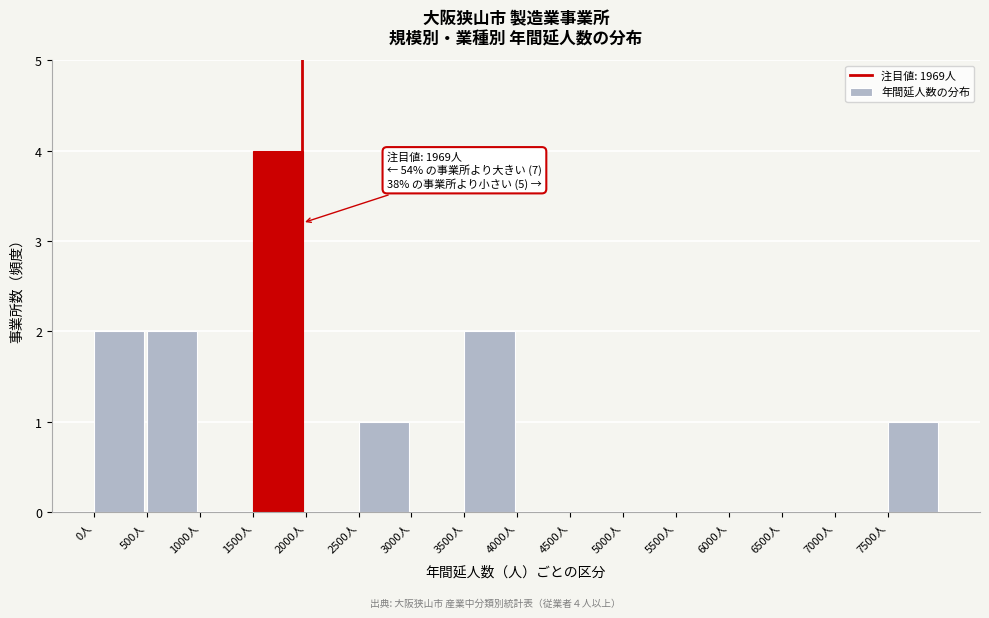

Which range on the x-axis has the tallest bar?

1500 to 2000